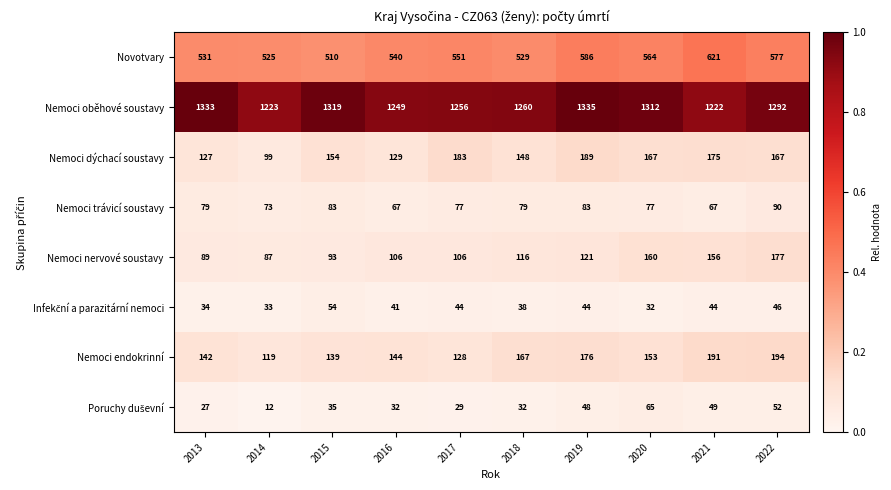

What is the spread (max minus min) of values at 2015?

1284